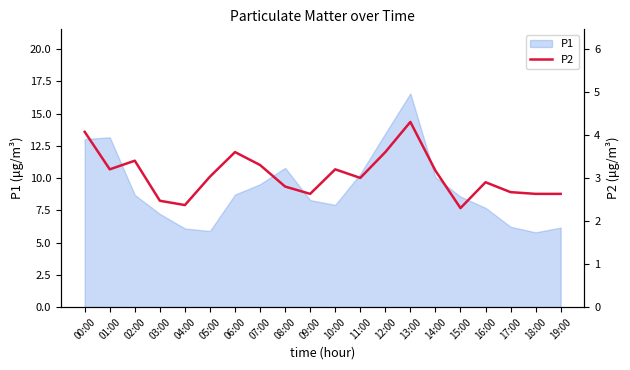

How many data points are above 3?

10